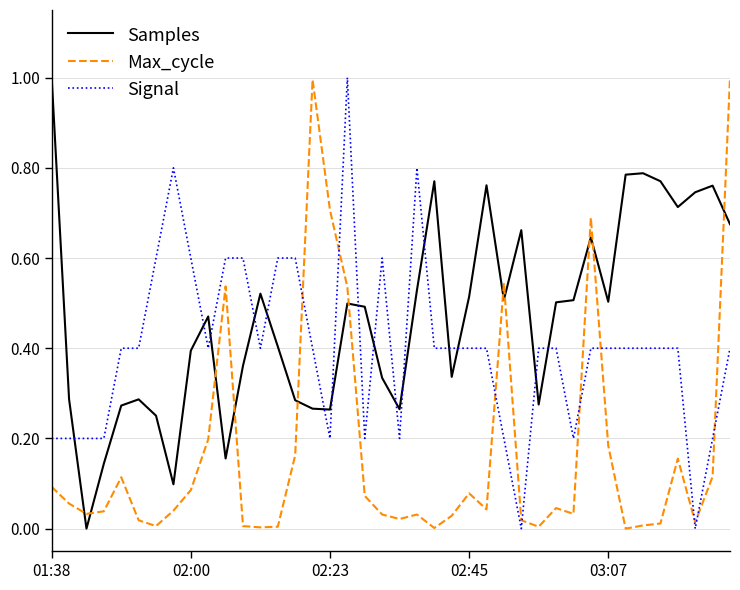

Which series has the largest total across all categories?

Samples